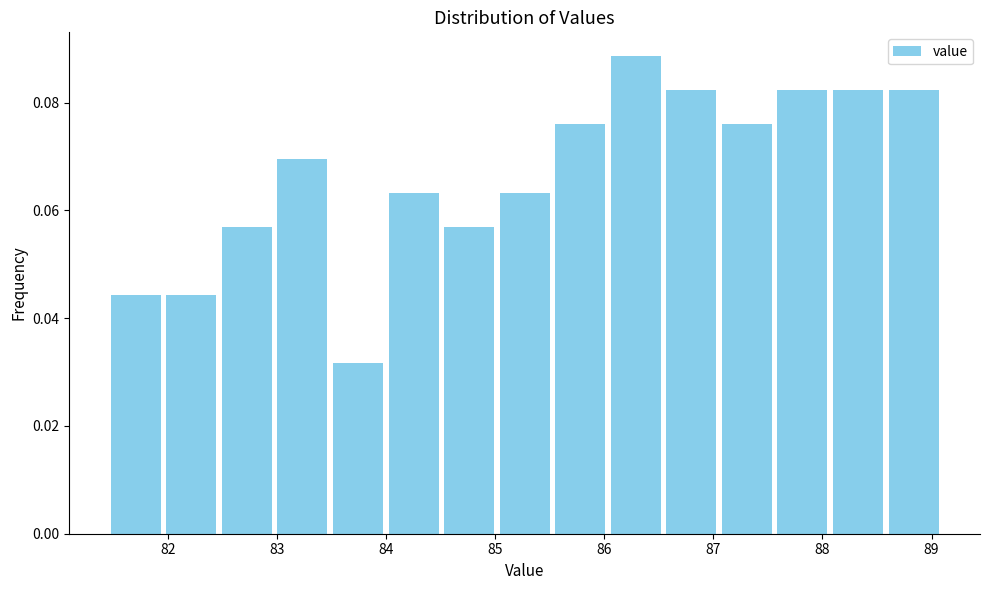

Reading left to right, transcribe this chart: for each bar, give the range it covers on the x-axis and its height. Neither the bar edges nor the heights are printed on the chart, so give them approximately, as read against the axes.

81.5 to 82.0: 0.044
82.0 to 82.5: 0.044
82.5 to 83.0: 0.056
83.0 to 83.5: 0.070
83.5 to 84.0: 0.032
84.0 to 84.5: 0.064
84.5 to 85.0: 0.056
85.0 to 85.5: 0.064
85.5 to 86.0: 0.076
86.0 to 86.5: 0.088
86.5 to 87.1: 0.082
87.1 to 87.6: 0.076
87.6 to 88.1: 0.082
88.1 to 88.6: 0.082
88.6 to 89.1: 0.082